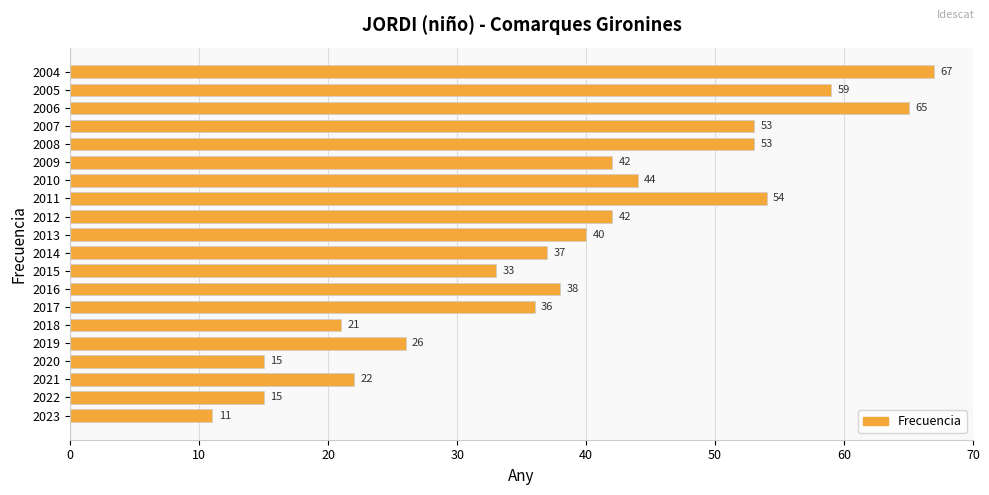

The value at 2007 is 53. True or false?

True